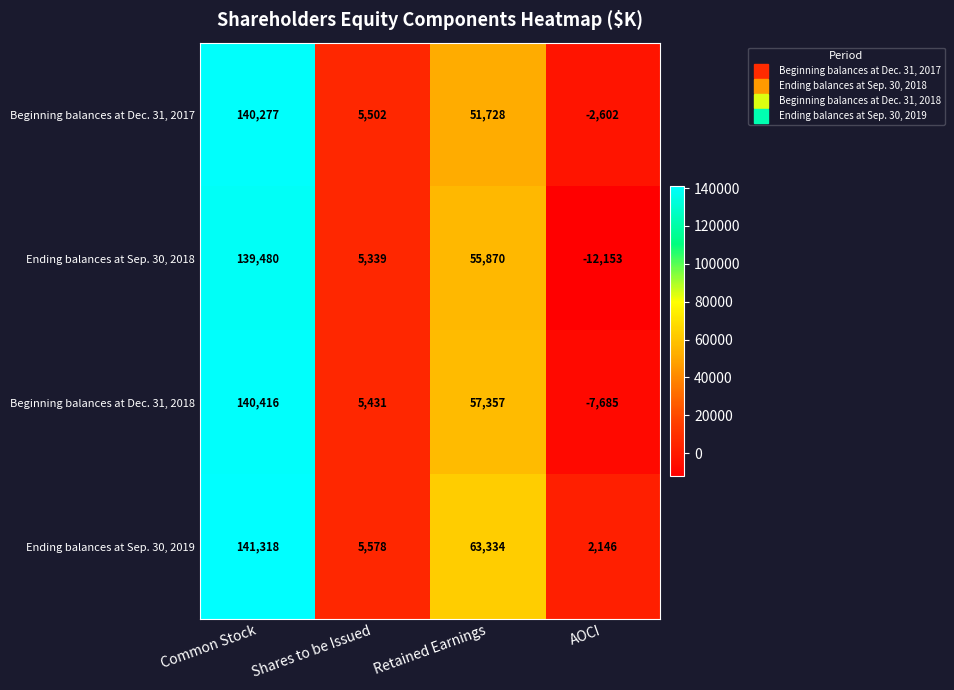

Which category has the highest value across all series?

Common Stock